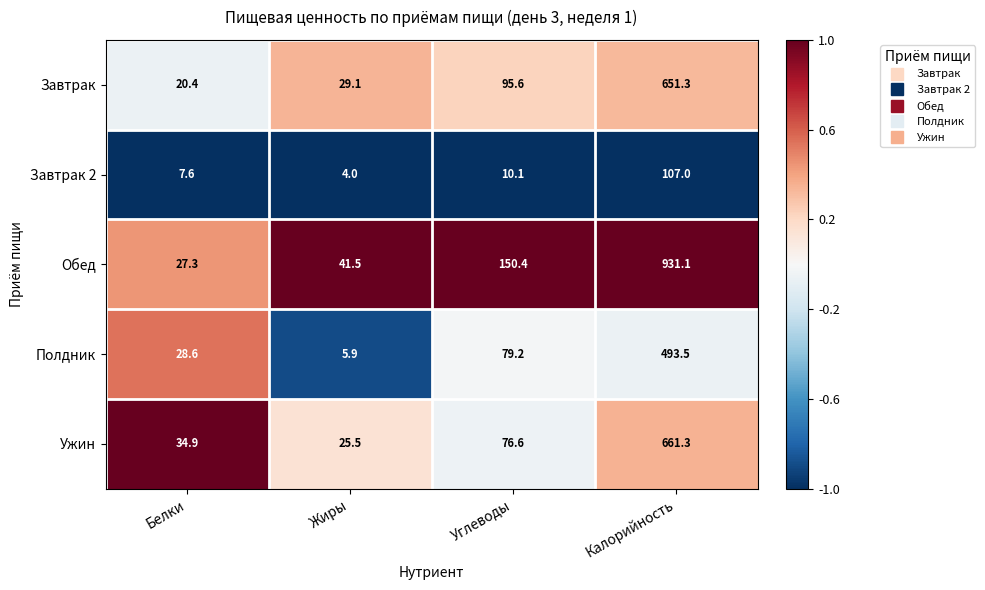

What is the total value across all series at Калорийность?

2844.2